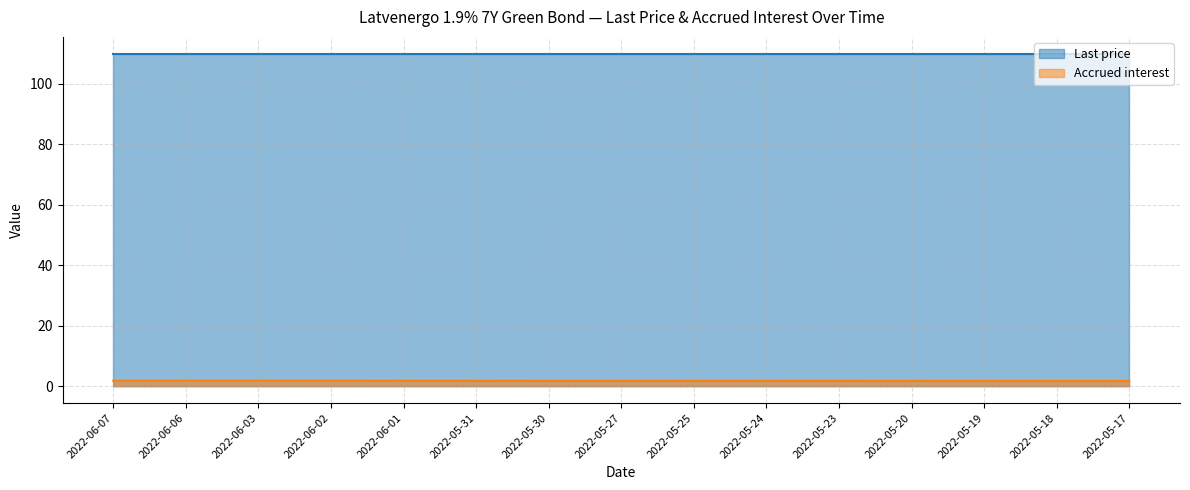

Which category has the lowest value across all series?

2022-05-17